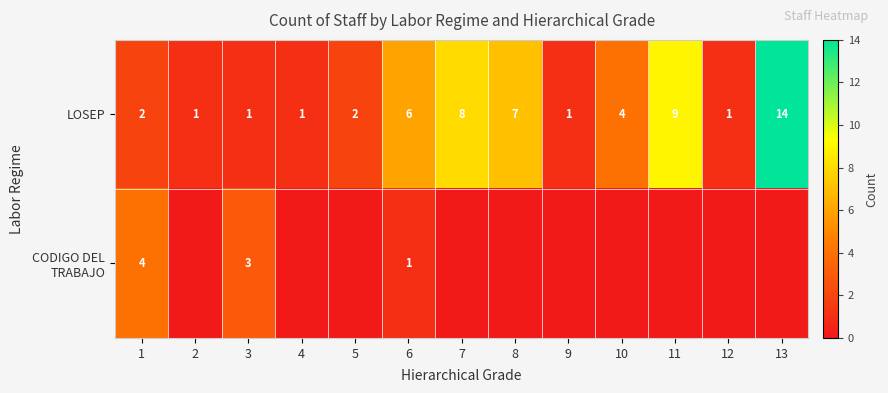

What is the sum of the LOSEP values at 10 and 9?

5